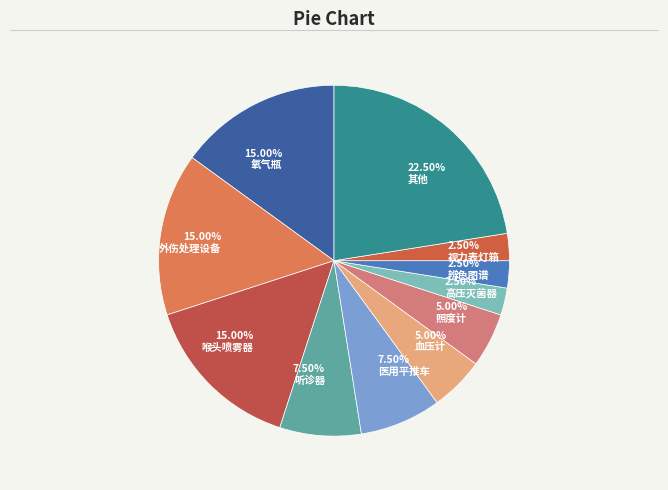

What is the total percentage of 辨色图谱 and 血压计?

7.5%